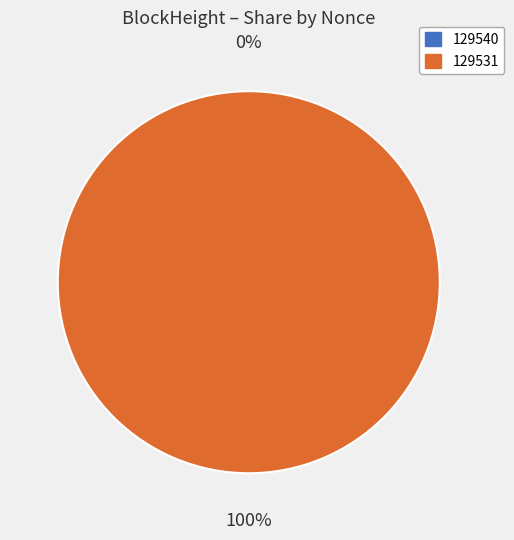

To the nearest percent, what portion does 129531 represent?

100%